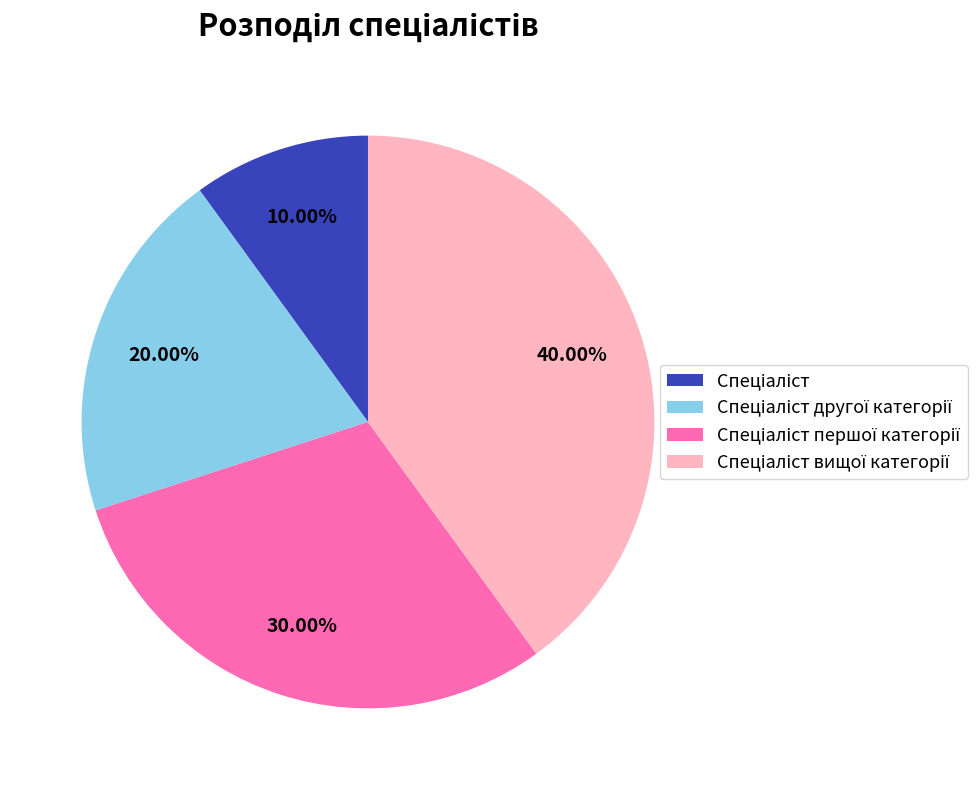

Is there a majority slice in this chart?

No